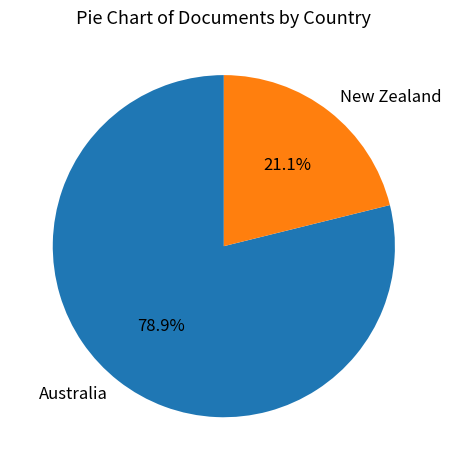

Is there any slice that represents more than half of the pie?

Yes